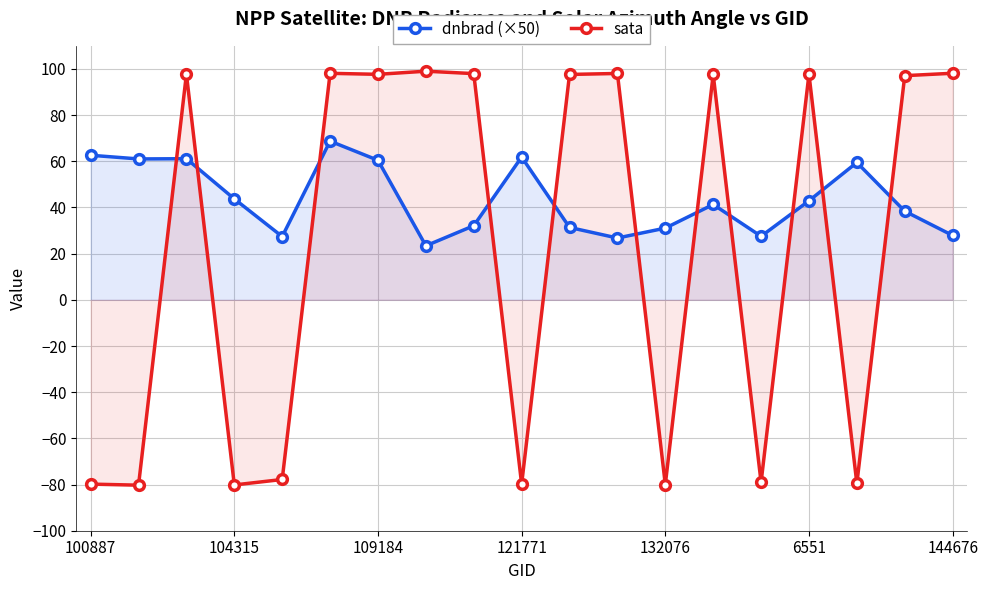

How many values in sata are below zero?

8